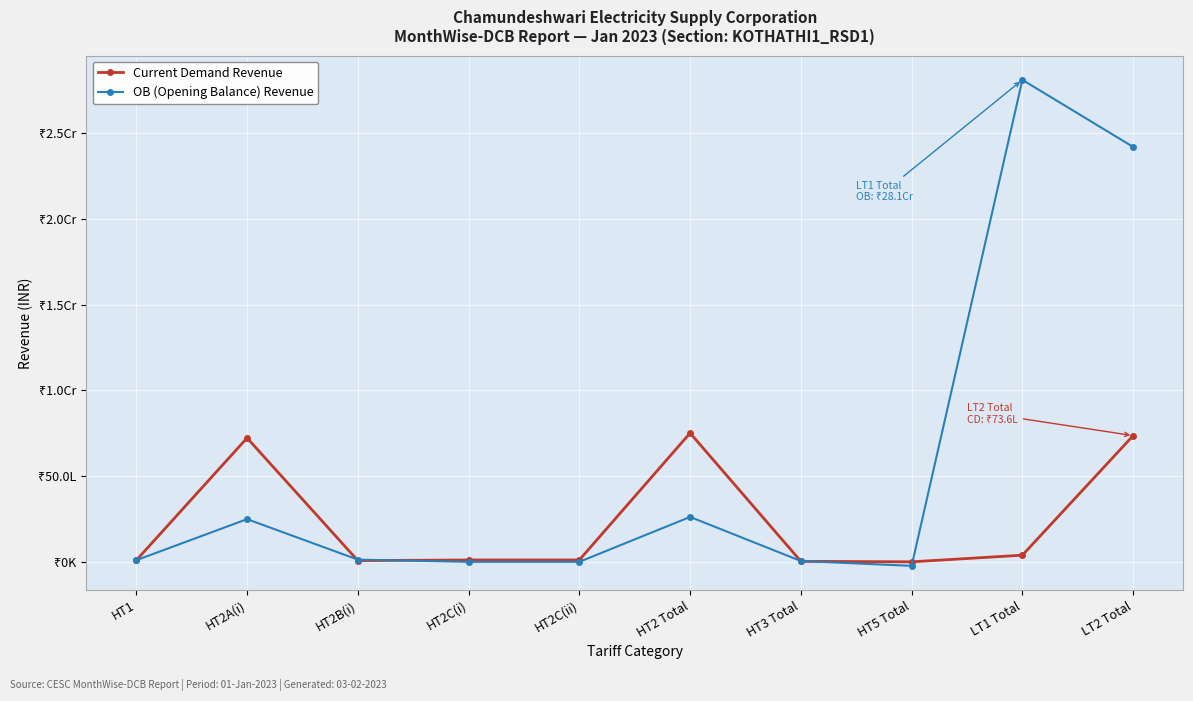

Does the chart have visible grid lines?

Yes